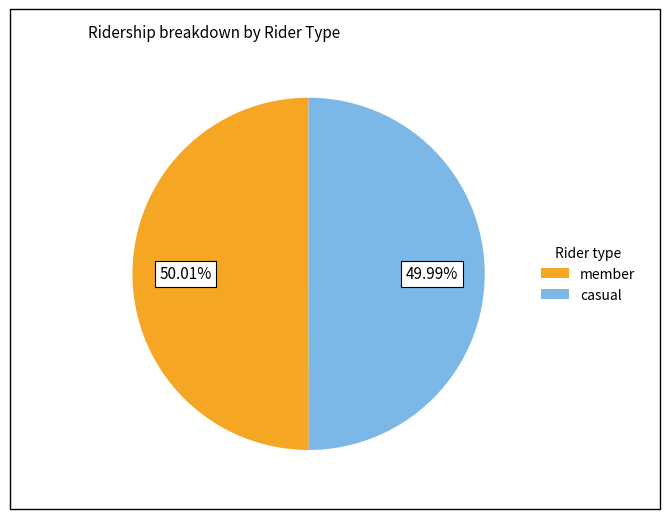

Is there a majority slice in this chart?

Yes